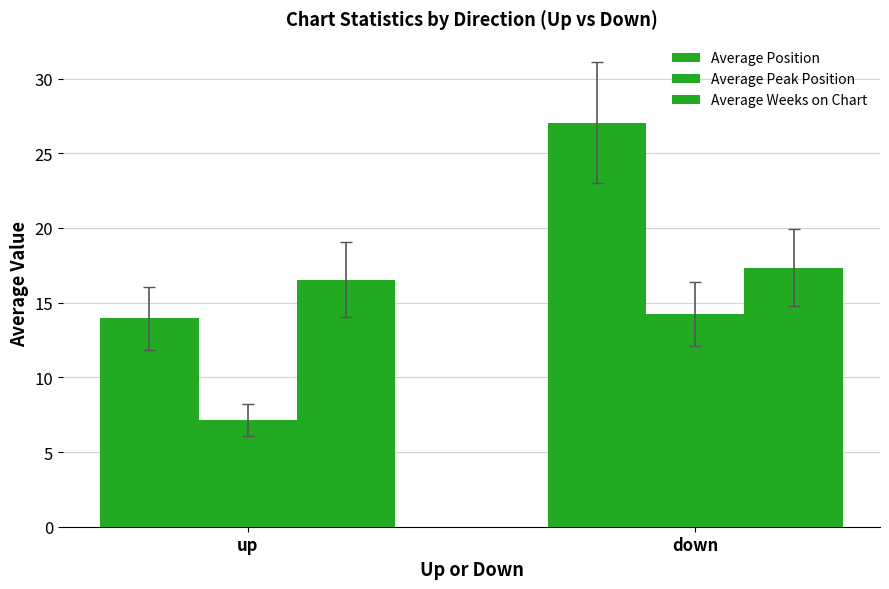

Are the bars horizontal?

No